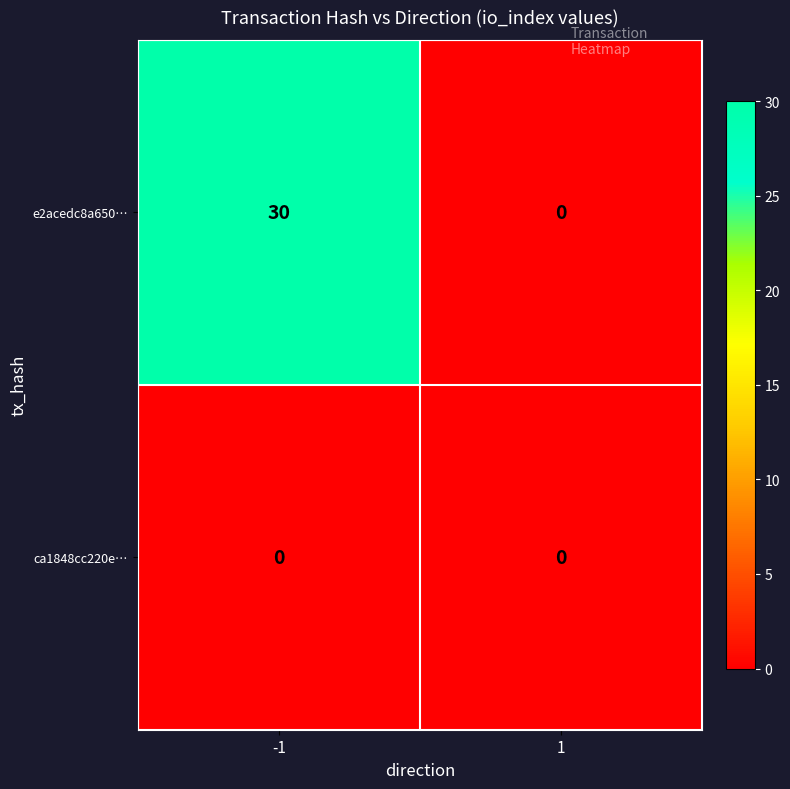

Count the number of data series in this chart.

2